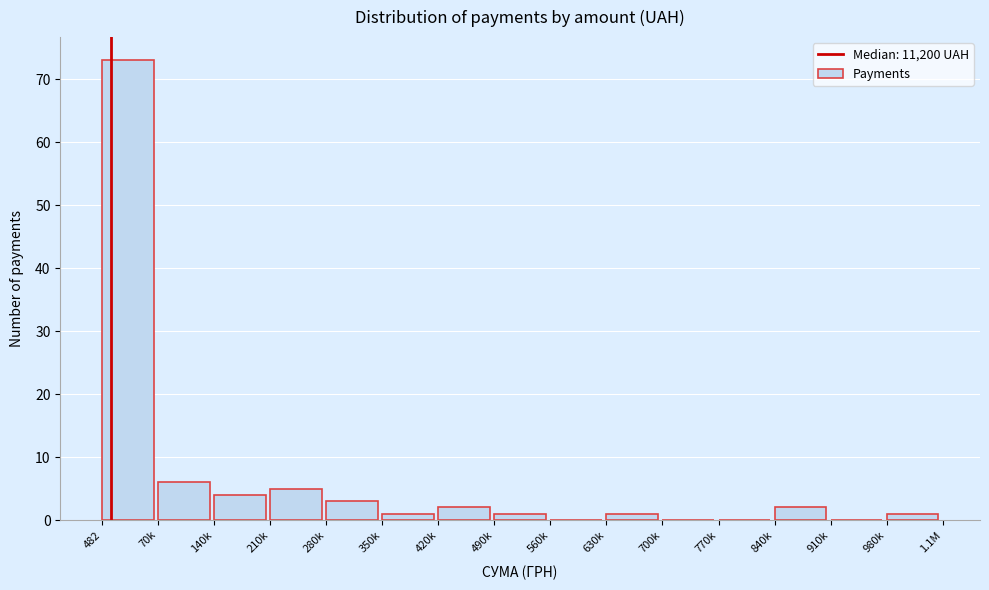

Reading right to left, list all the values displayed in this chart.

980k=1	910k=0	840k=2	770k=0	700k=0	630k=1	560k=0	490k=1	420k=2	350k=1	280k=3	210k=5	140k=4	70k=6	482=73